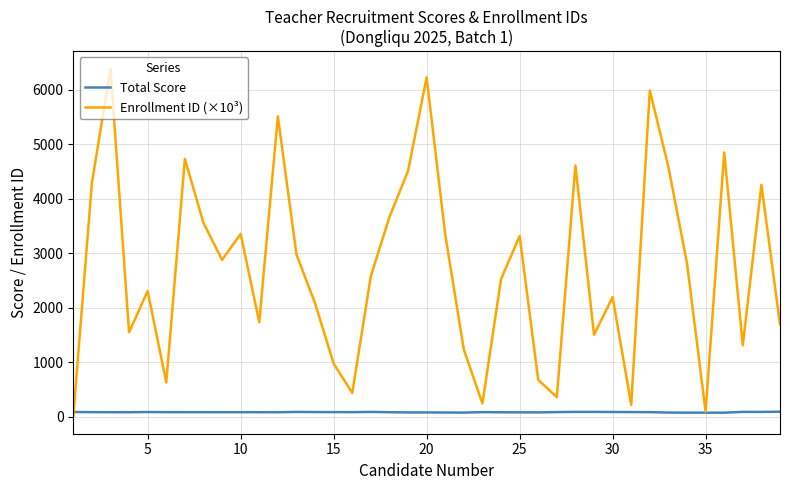

After their last crossing, which series has the higher values: Enrollment ID (×10³) or Total Score?

Enrollment ID (×10³)